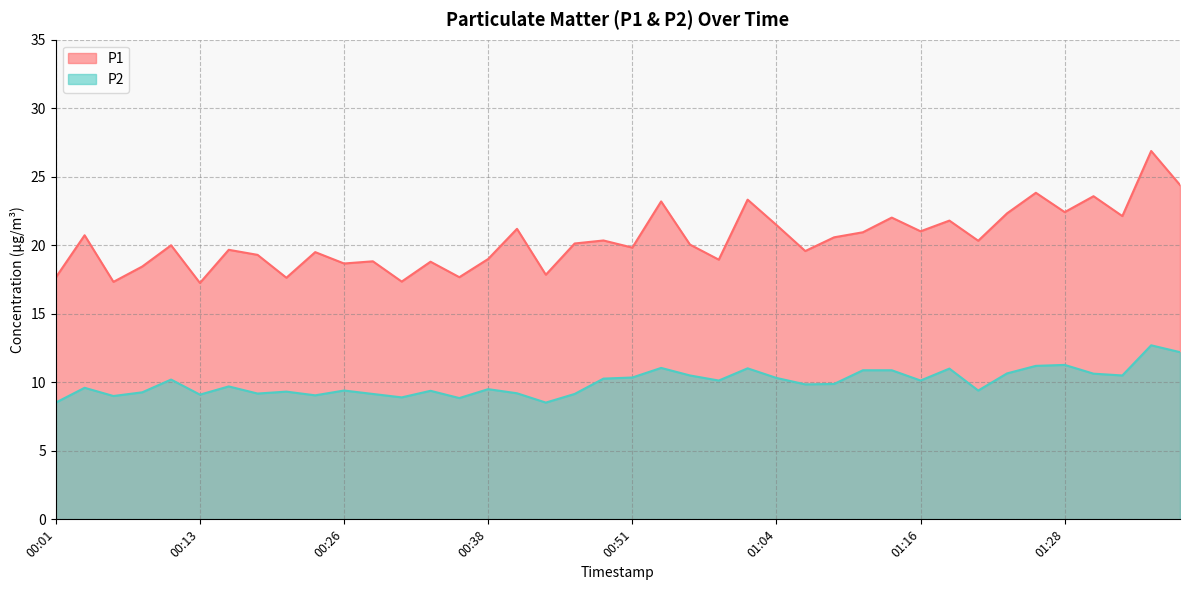

How many lines are shown in the chart?

2